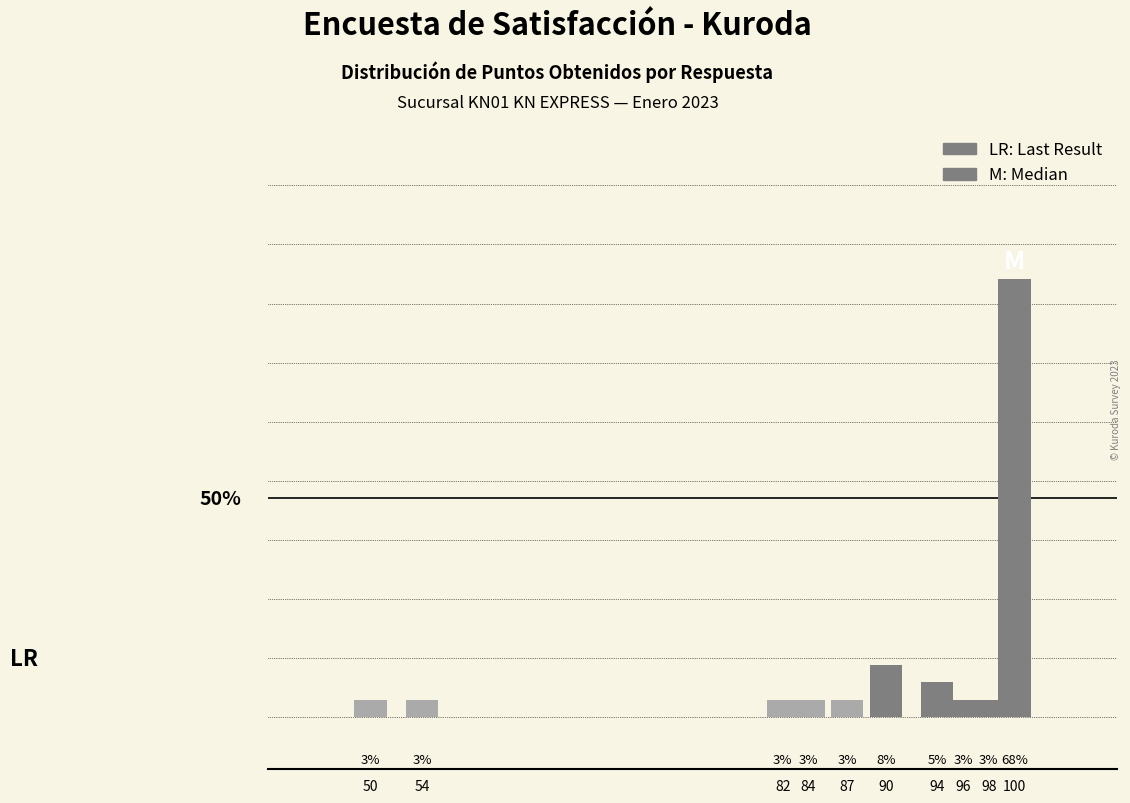

Reading right to left, list all the values displayed in this chart.

67.6	2.7	2.7	5.4	8.1	2.7	2.7	2.7	2.7	2.7